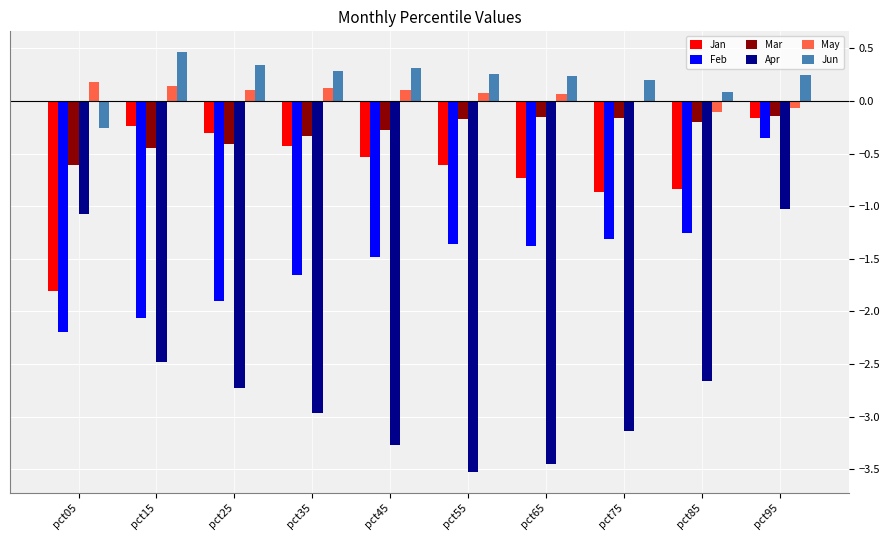

What is the sum of all Jan values?

-6.5